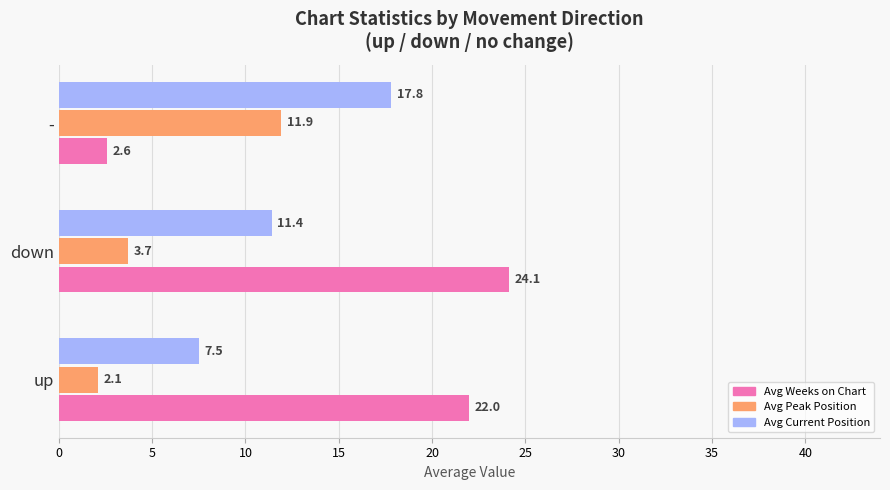

What is the lowest value of the Avg Peak Position series?

2.1